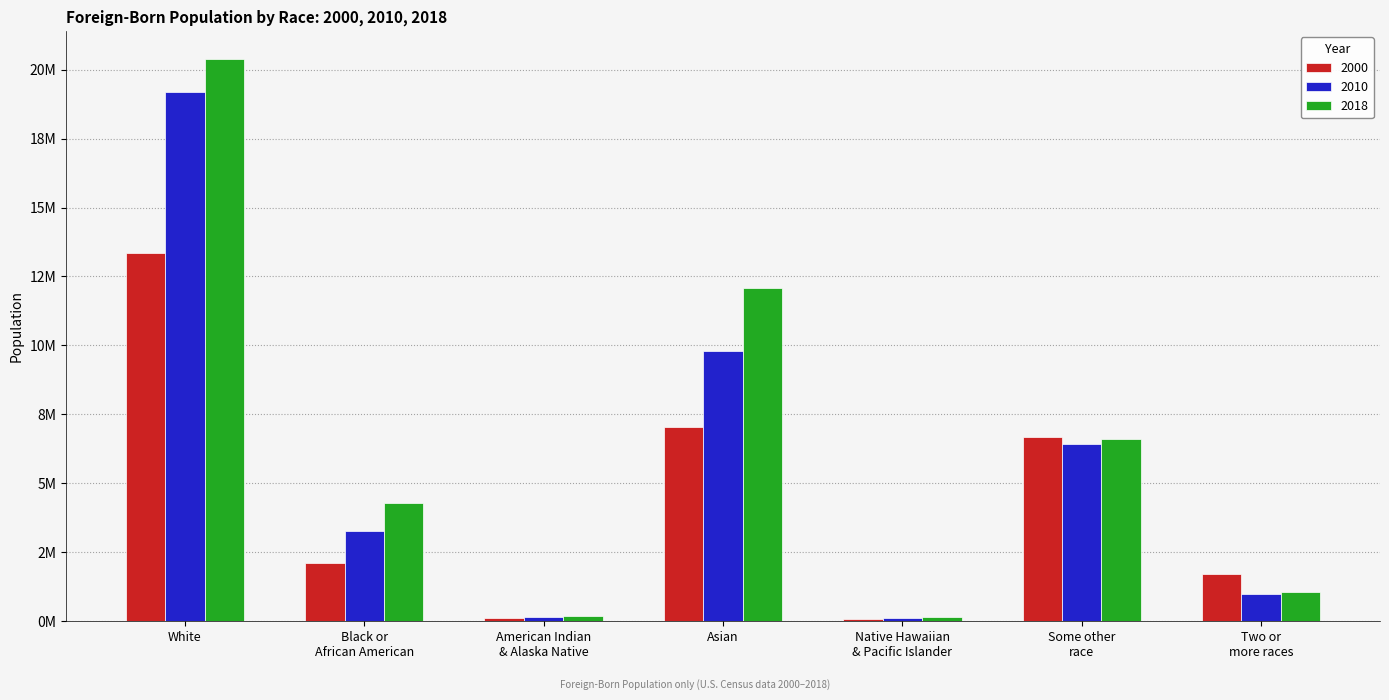

Which series changed the most between Asian and Some other
race?

2018